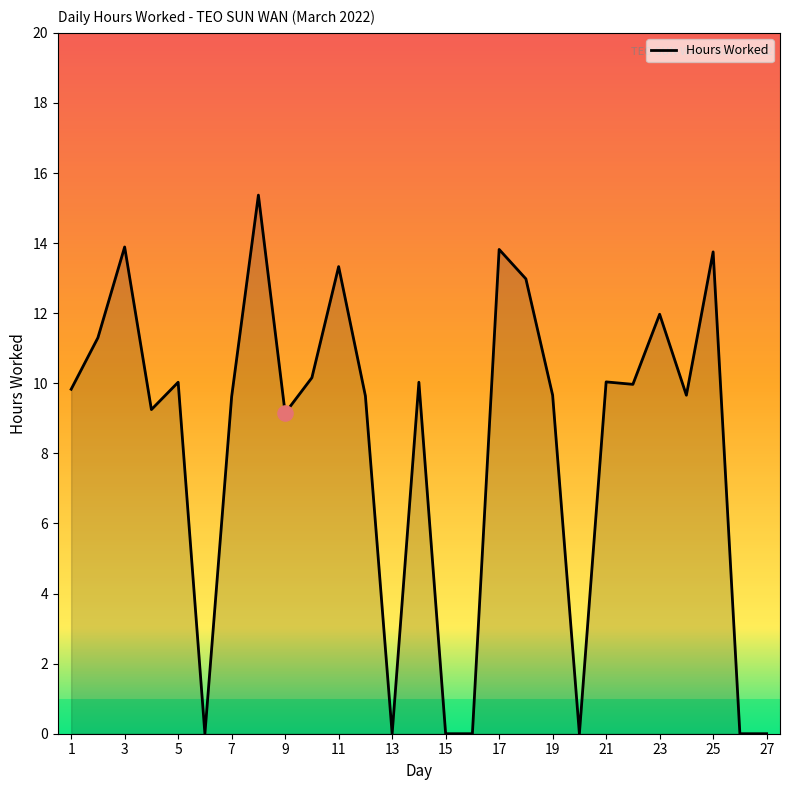

What is the greatest value displayed?

15.4